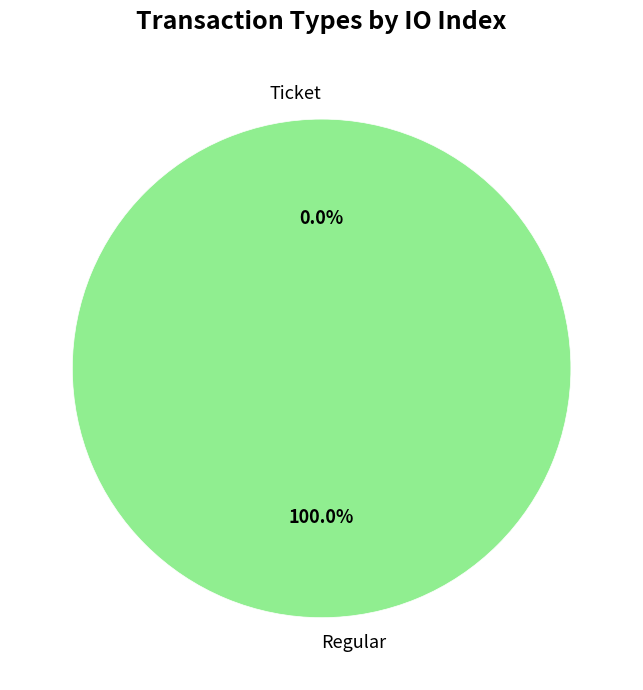

What is the largest slice in the pie chart?

Regular